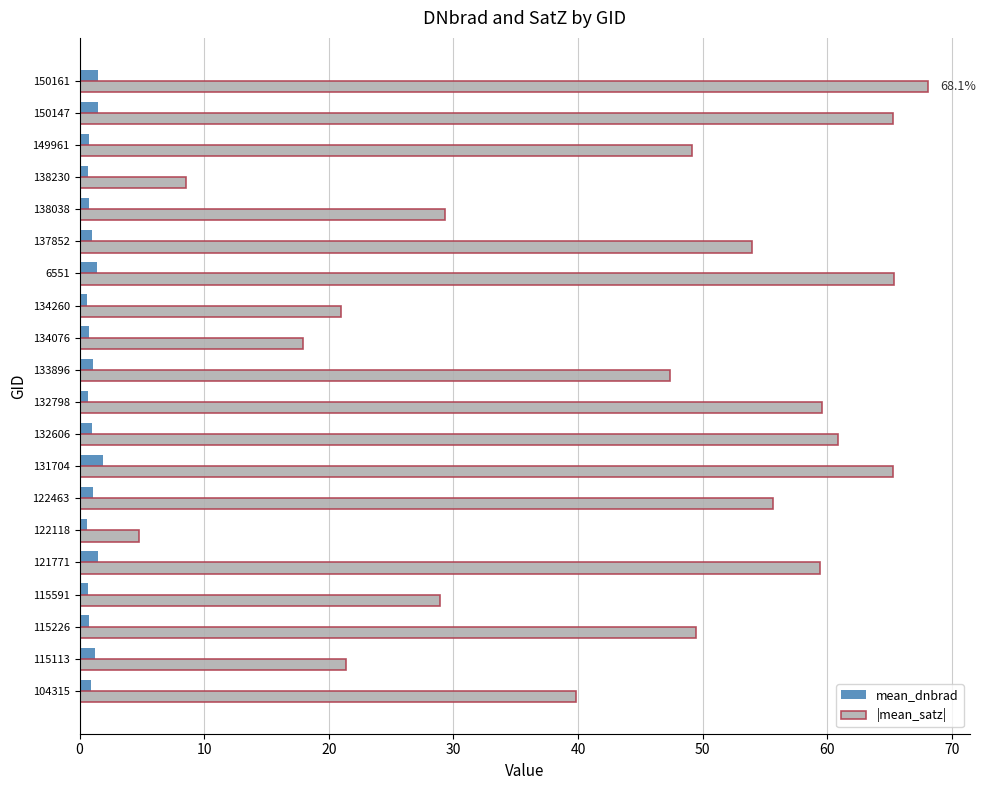

What is the approximate value of mean_dnbrad at 131704?

1.9